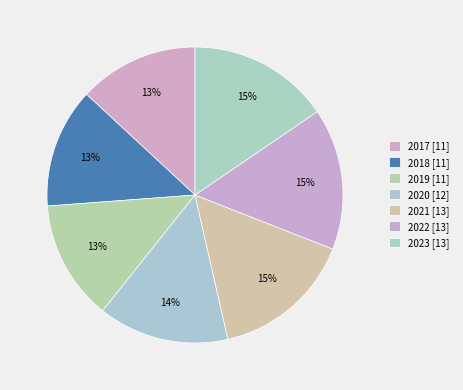

Is there a majority slice in this chart?

No